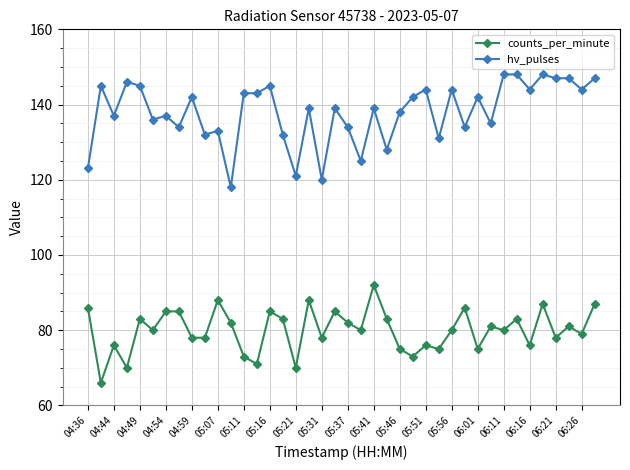

What is the average value of the hv_pulses series?

138